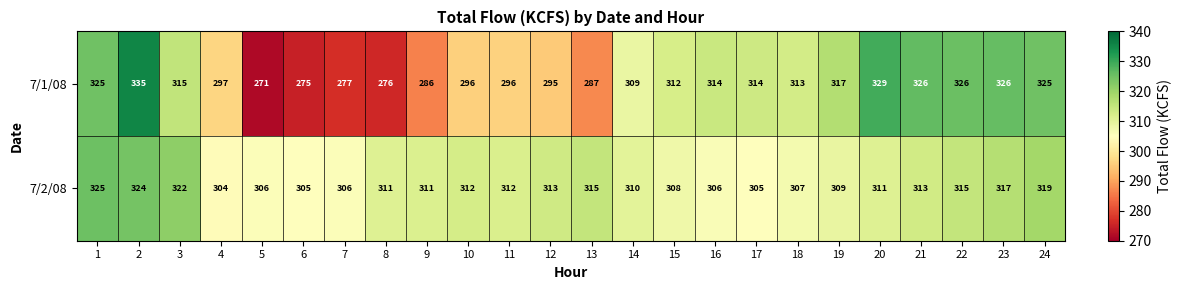

What is the average value of the 7/2/08 series?

312